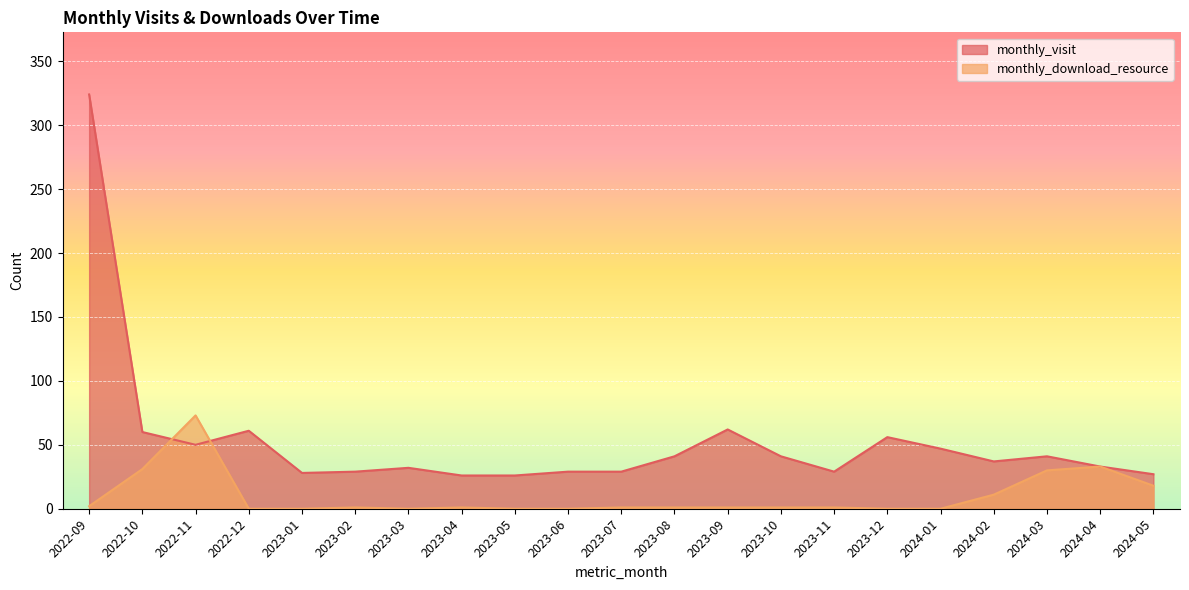

Reading left to right, transcribe all the data shown in this chart.

monthly_visit: 324	60	50	61	28	29	32	26	26	29	29	41	62	41	29	56	47	37	41	33	27
monthly_download_resource: 2	31	73	0	0	1	0	1	0	0	1	1	1	1	1	0	0	11	30	33	18